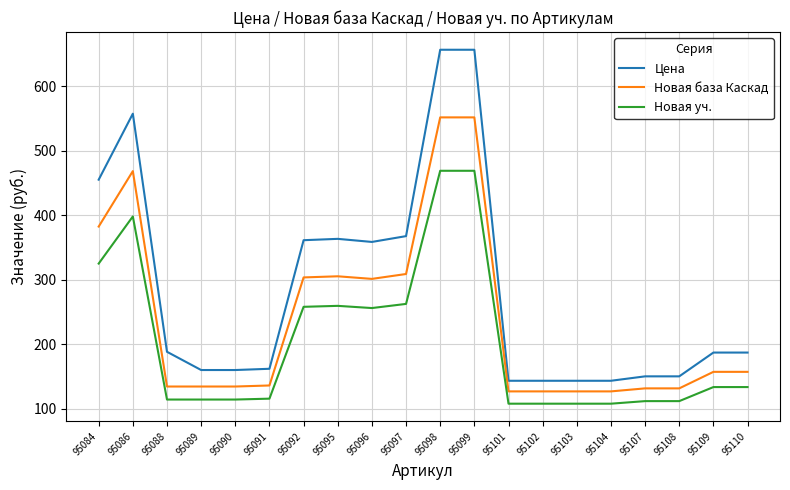

List the series in order of their overall mean, highest first.

Цена, Новая база Каскад, Новая уч.